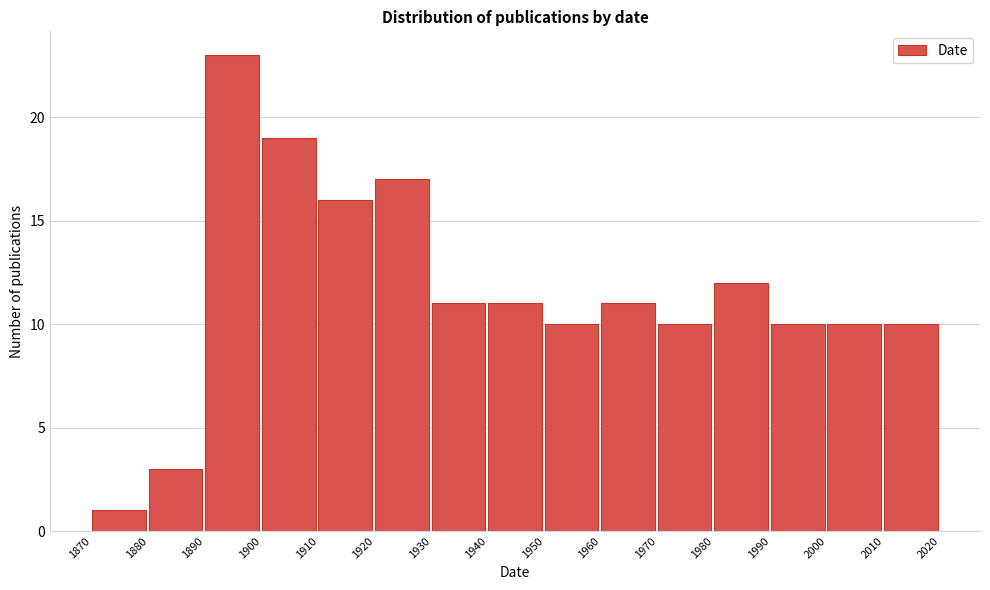

Reading left to right, extract all data points from this chart.

1870=1	1880=3	1890=23	1900=19	1910=16	1920=17	1930=11	1940=11	1950=10	1960=11	1970=10	1980=12	1990=10	2000=10	2010=10